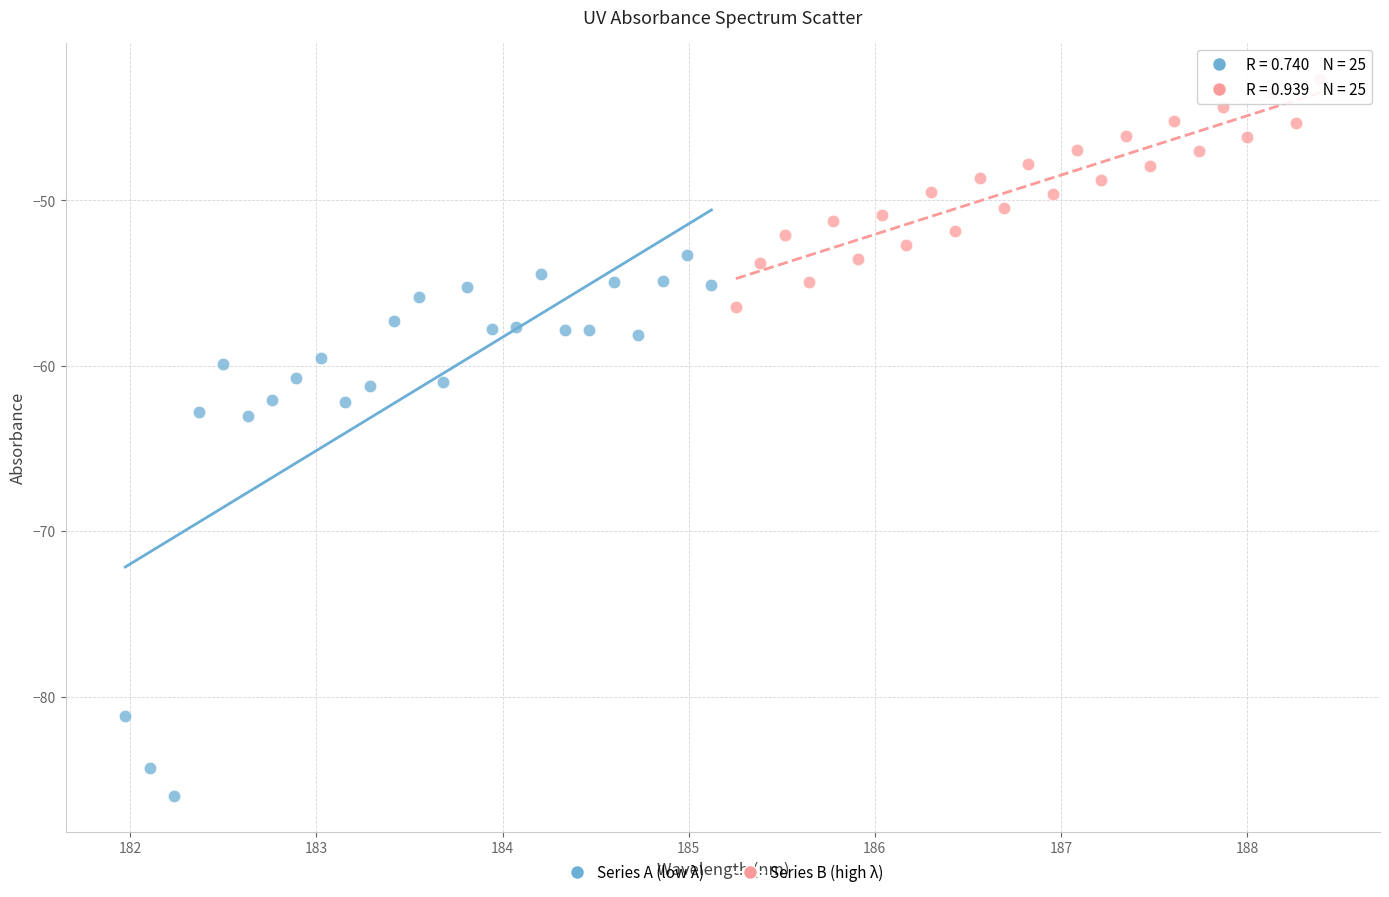

Which series reaches the minimum Y coordinate?

Series A (low λ)